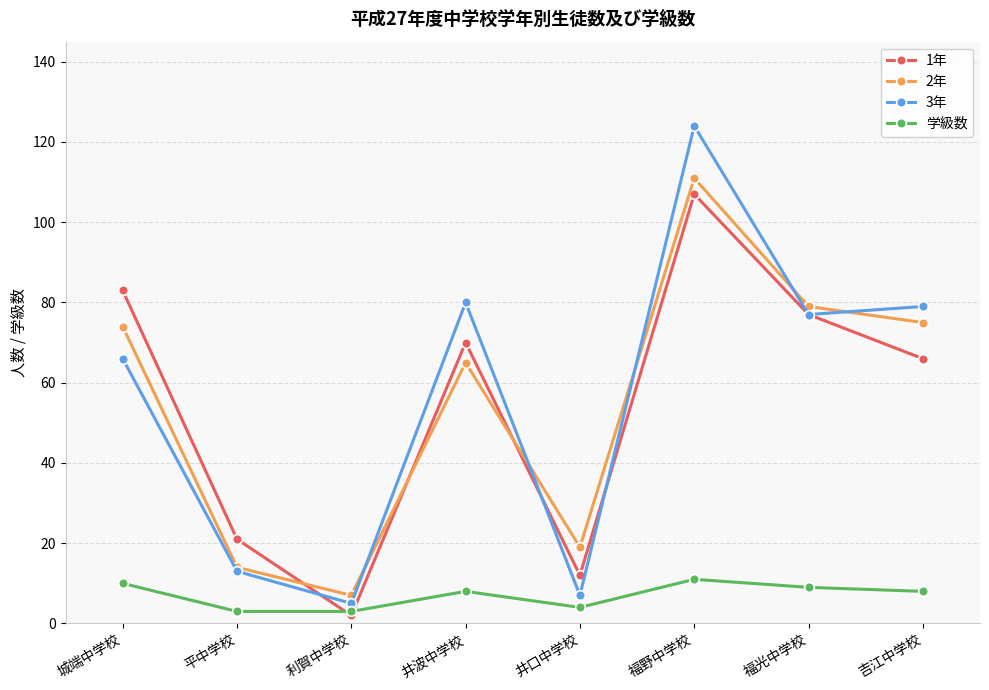

Reading right to left, transcribe all the data shown in this chart.

1年: 66	77	107	12	70	2	21	83
2年: 75	79	111	19	65	7	14	74
3年: 79	77	124	7	80	5	13	66
学級数: 8	9	11	4	8	3	3	10